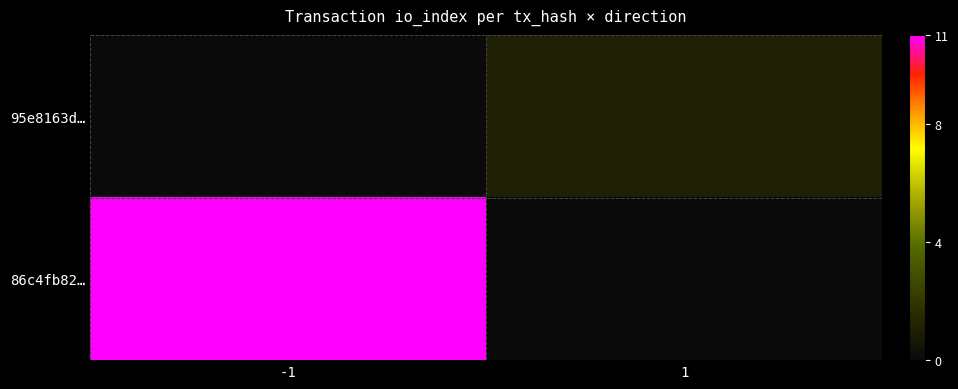

Which series changed the most between -1 and 1?

86c4fb82…